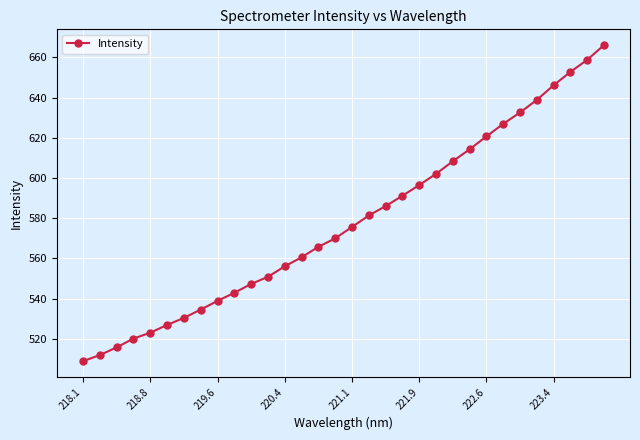

What is the smallest value displayed?

508.9